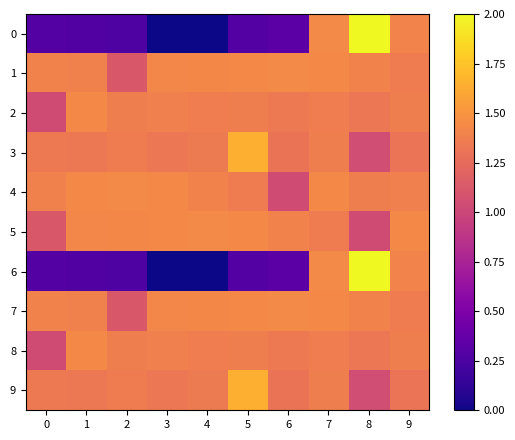

Which series has the largest total across all categories?

1